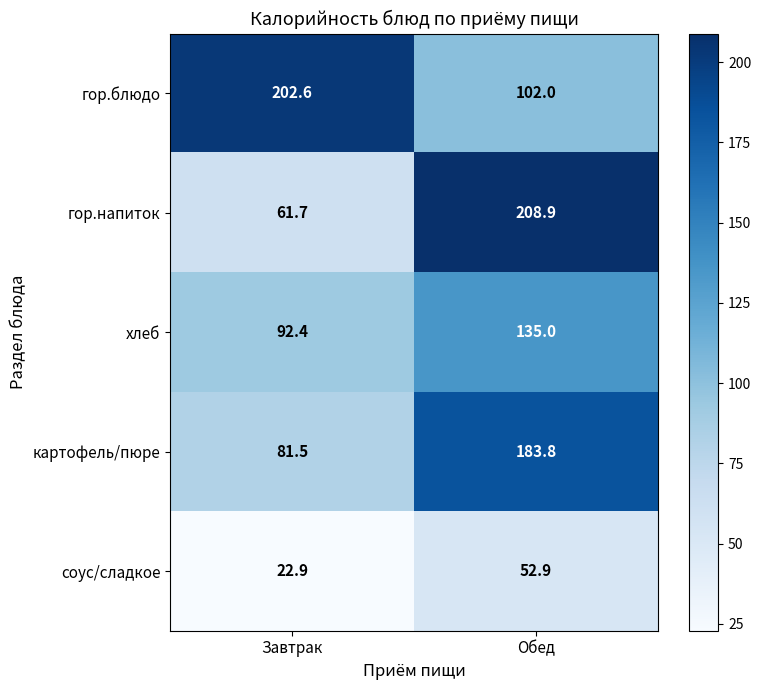

What is the smallest value displayed?

22.9